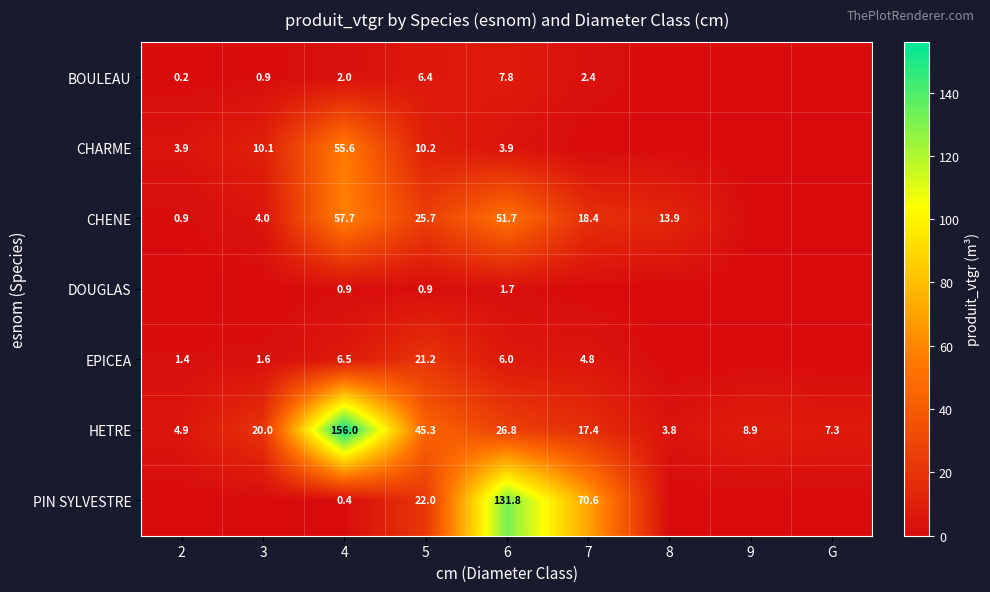

Between 6 and 4, which is larger?

6